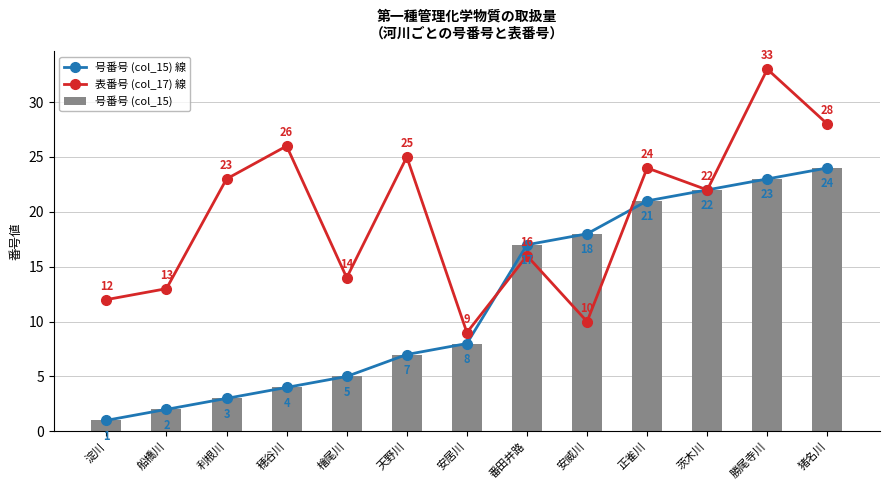

At which label does 号番号 (col_15) 線 reach its peak?

猪名川